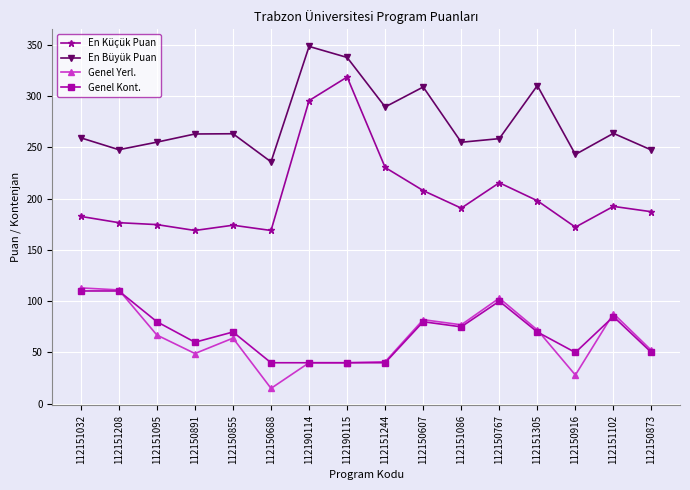

What is the label of the 8th point from the left?

112190115